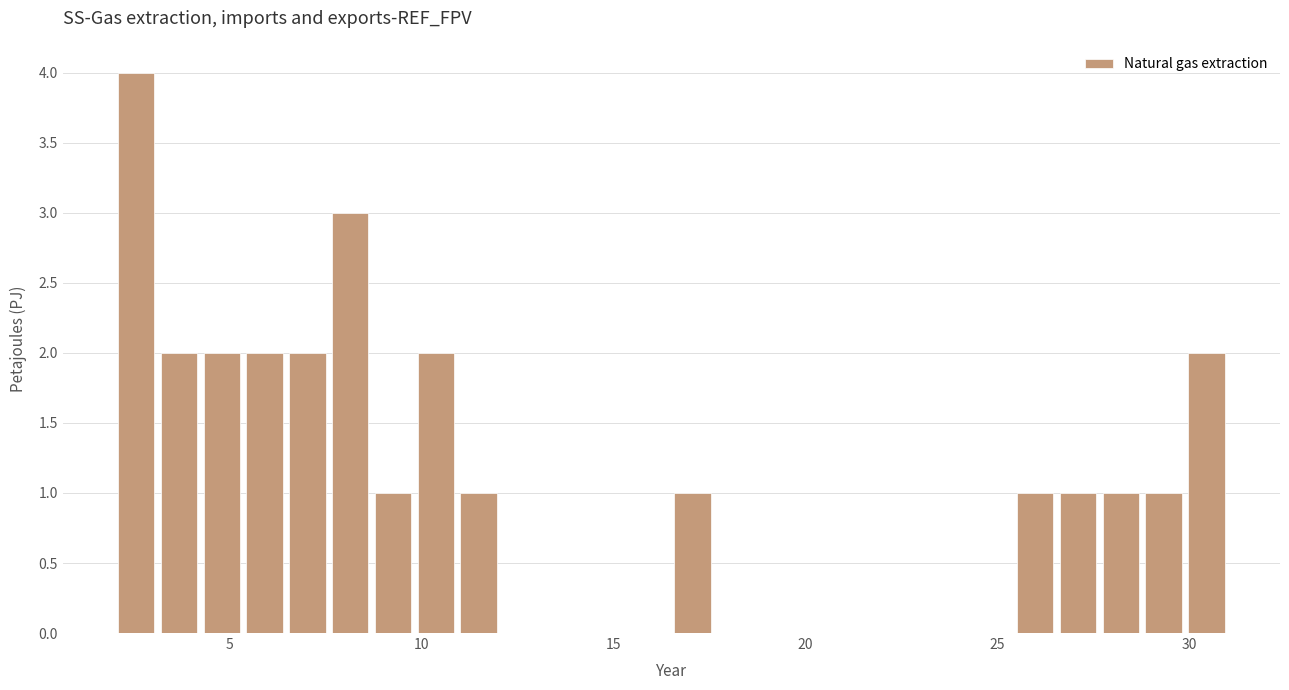

Read against the x-axis, roughly where is the centre of the tallest bar?

2.5